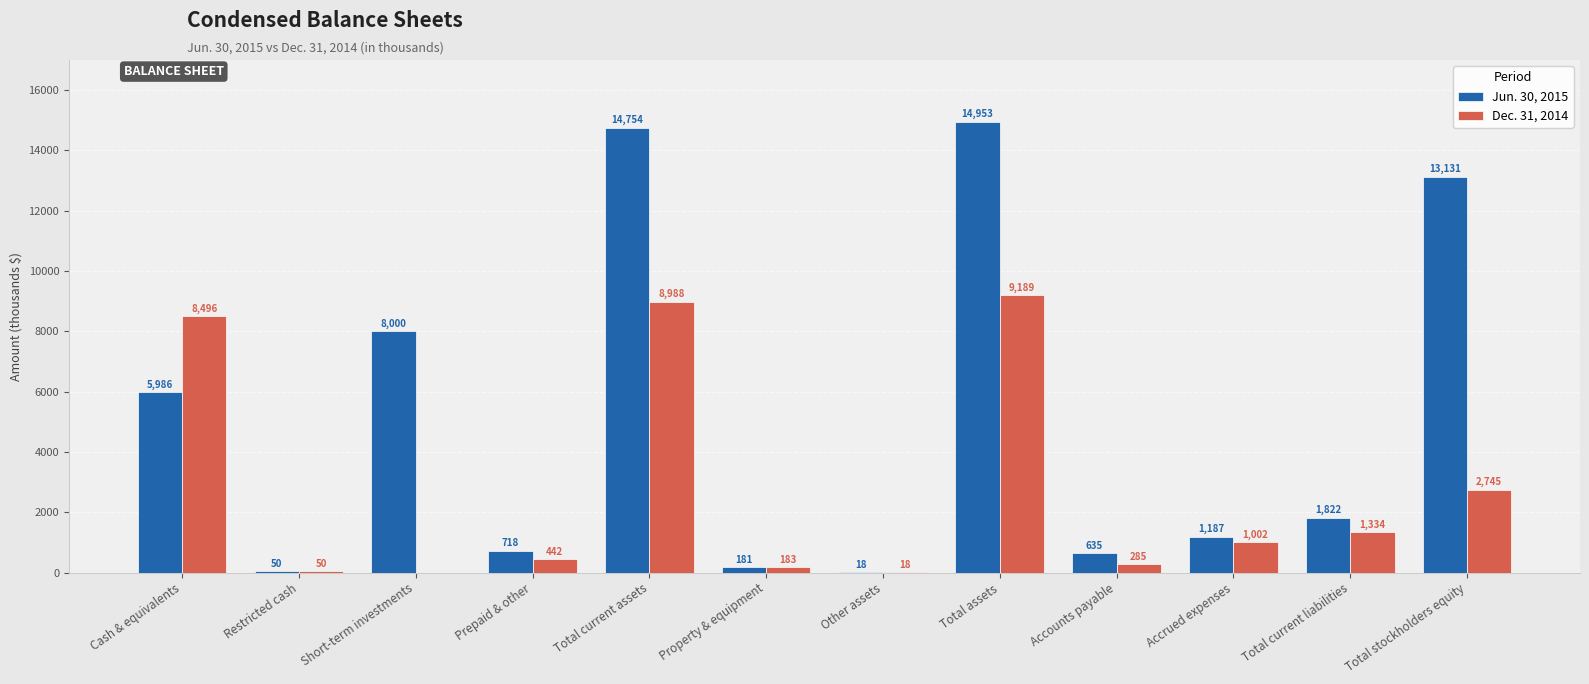

Which series changed the most between Property & equipment and Accounts payable?

Jun. 30, 2015